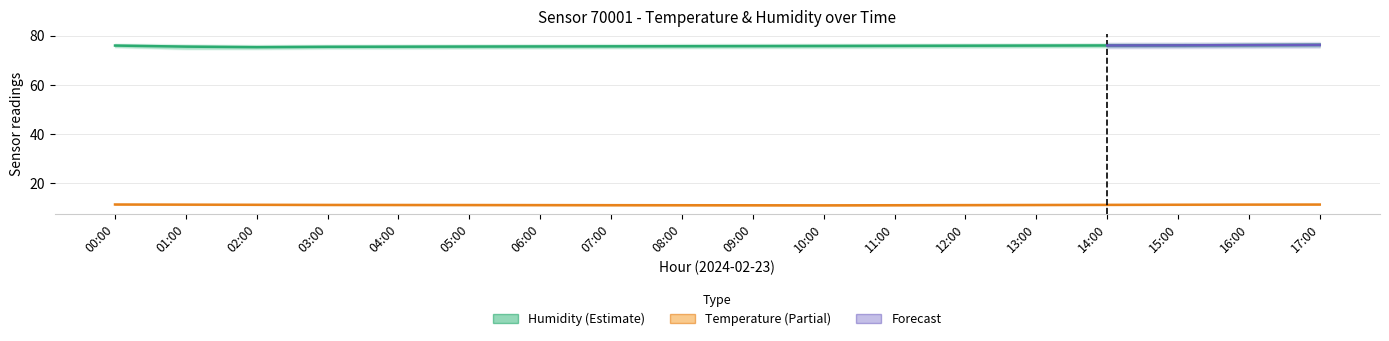

True or false: temperature_lower and humidity intersect in this chart.

False